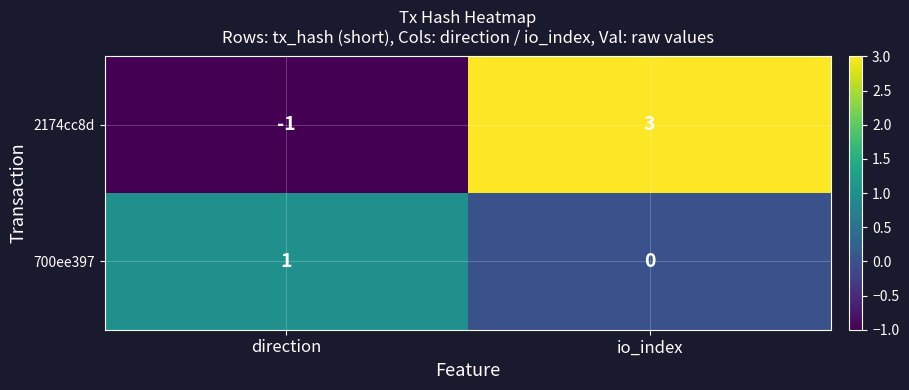

How many values in 2174cc8d are below zero?

1